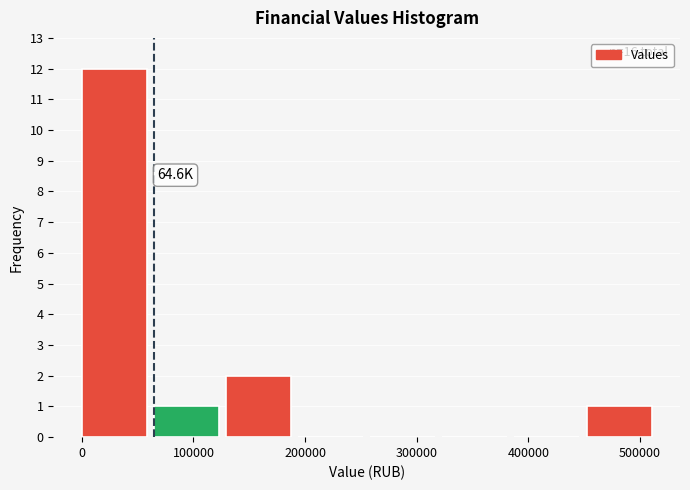

Over which range of the x-axis is the bar tallest?

0 to 60000